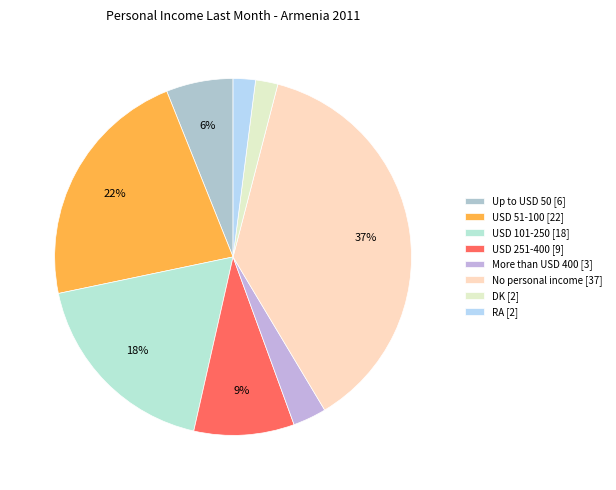

To the nearest percent, what is the difference between the largest and smallest slice percentages?

35%